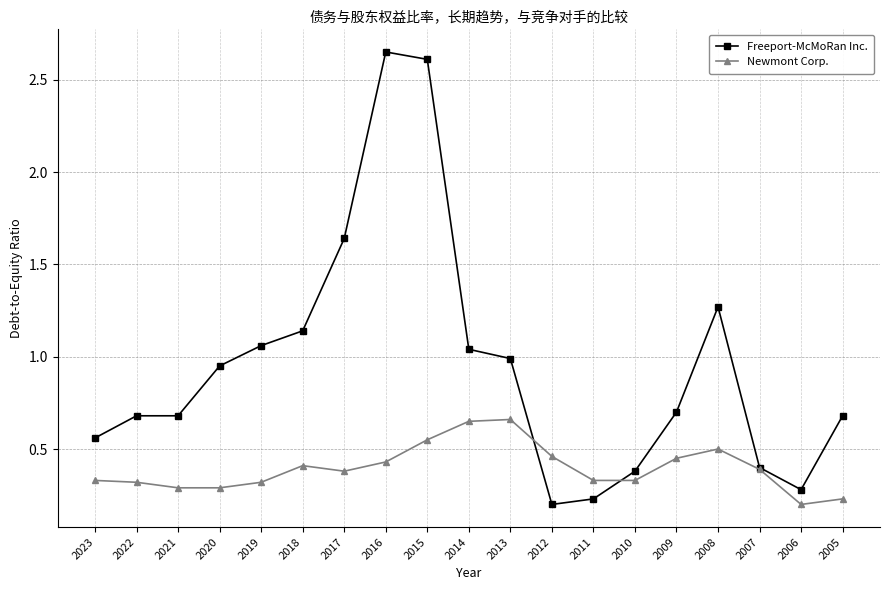

Between 2020 and 2008, which series saw the biggest shift?

Freeport-McMoRan Inc.